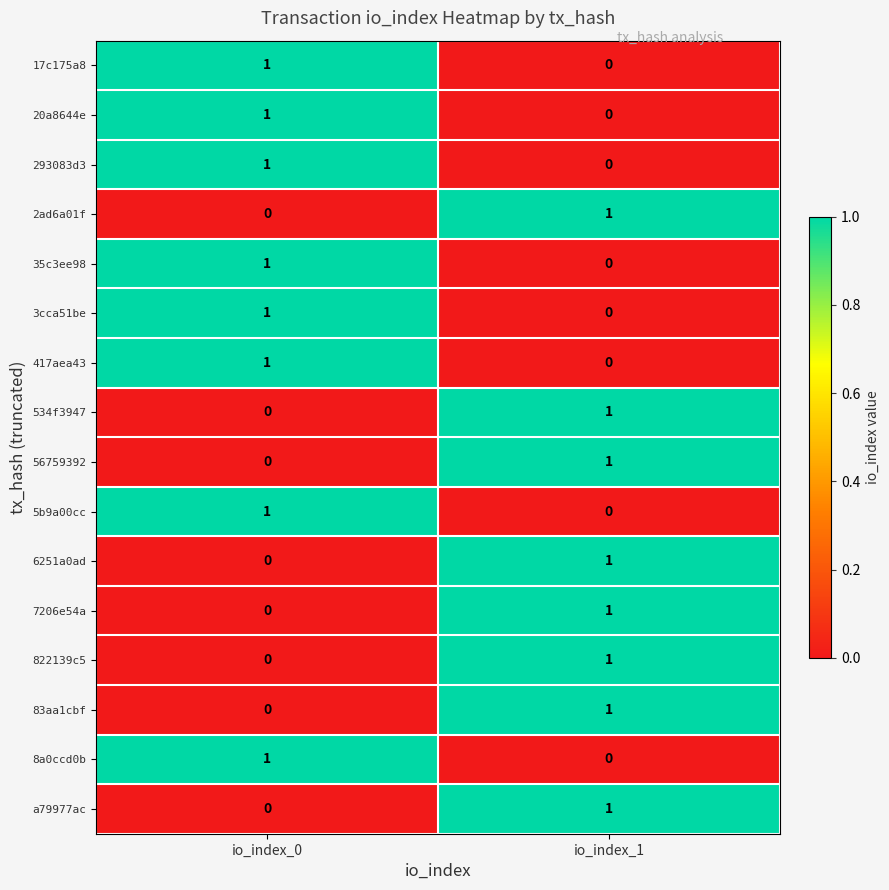

Is it true that 56759392 equals 0 at io_index_0?

True